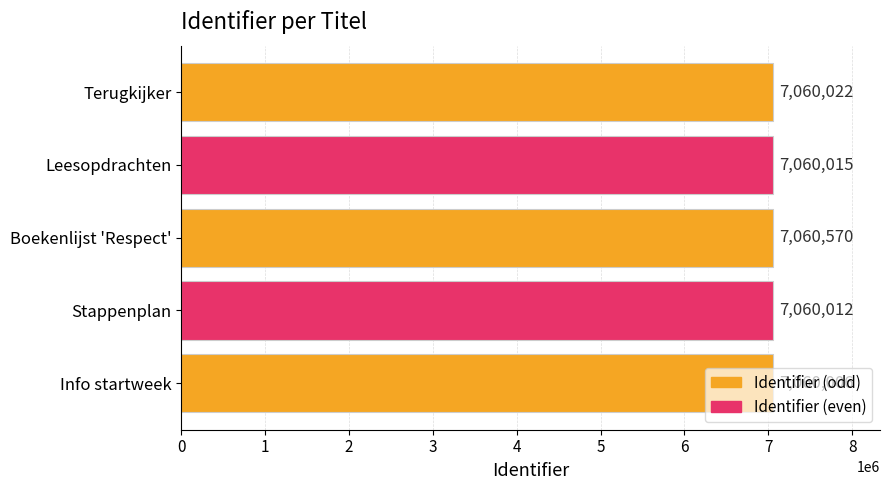

List the labels in order of value, smallest first.

Info startweek, Stappenplan, Leesopdrachten, Terugkijker, Boekenlijst 'Respect'